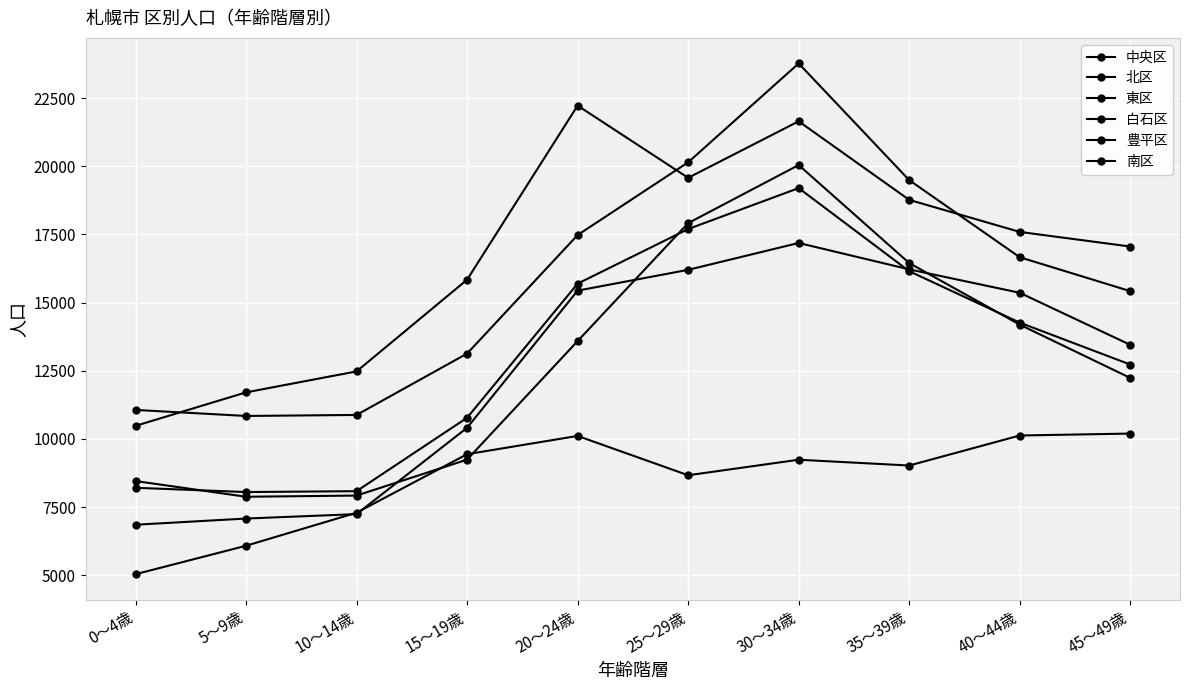

How many data points in 中央区 are less than 15361?

5